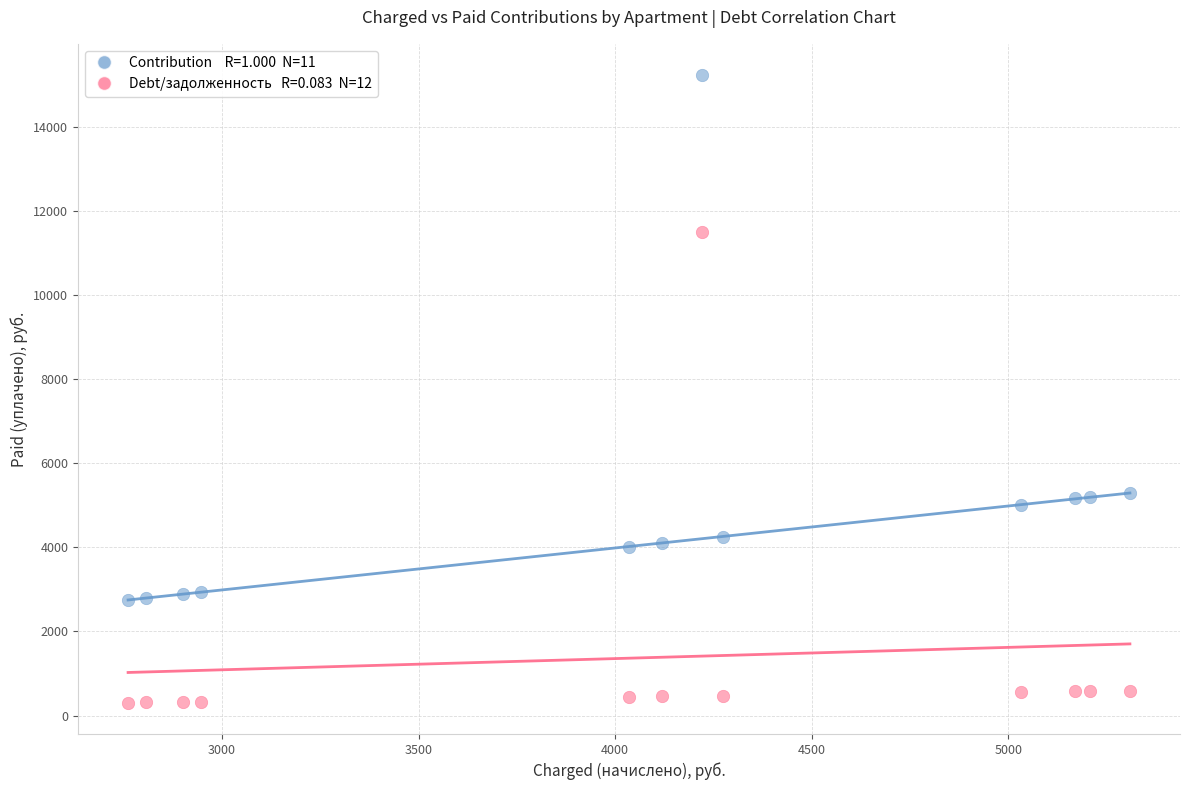

Across all data points, what is the range of X values (max minus min)?

2548.6